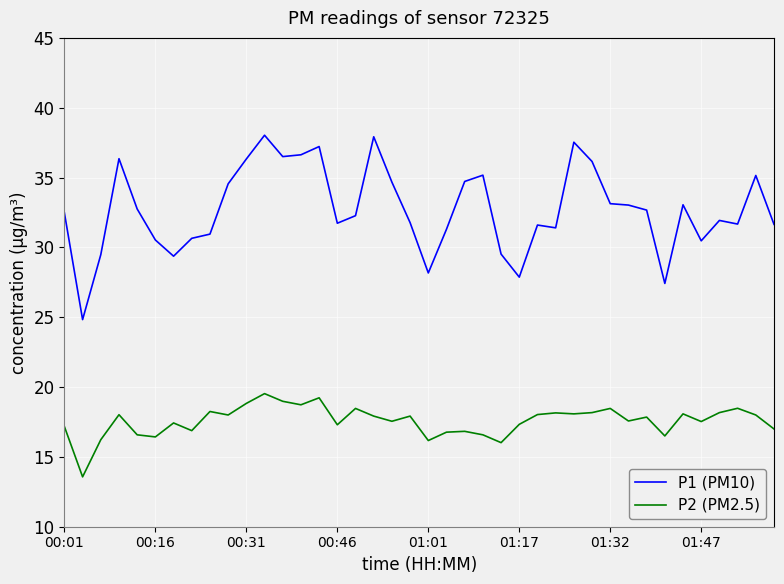

True or false: P1 (PM10) and P2 (PM2.5) intersect in this chart.

False